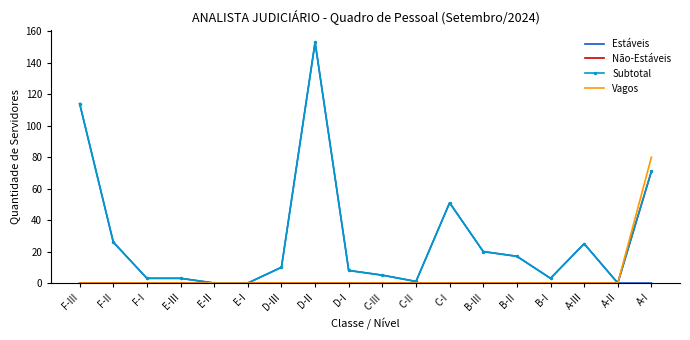

Which label corresponds to the largest value in the chart?

D-II